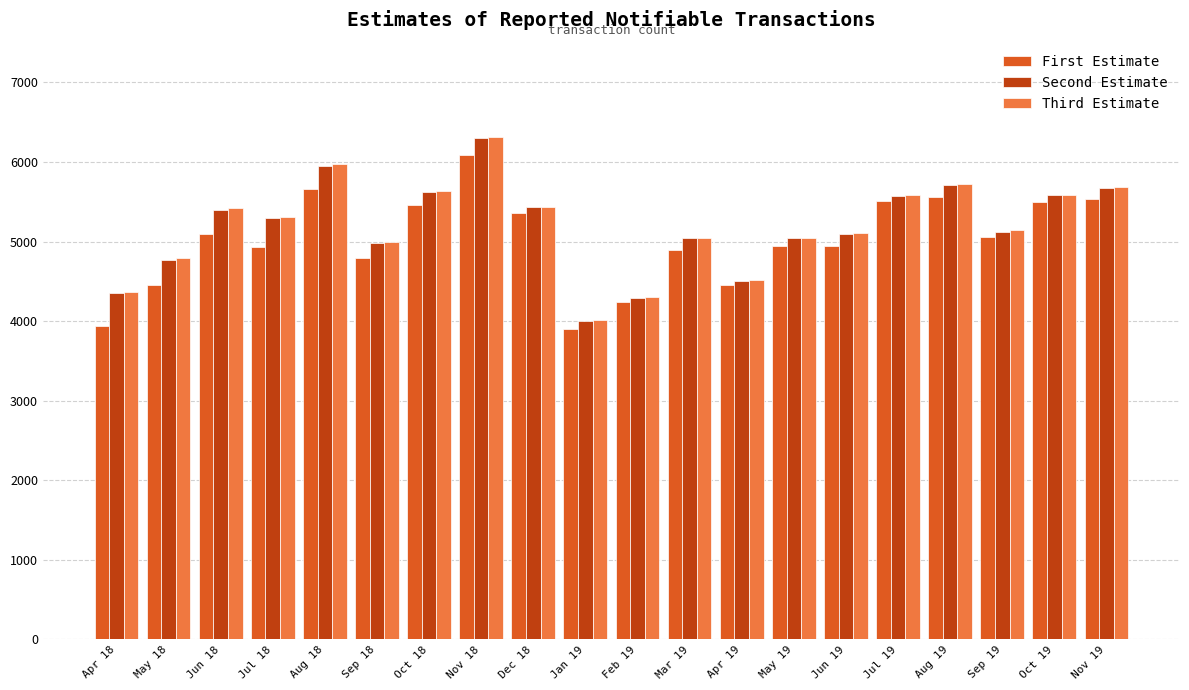

What position from the left is Sep 19?

18